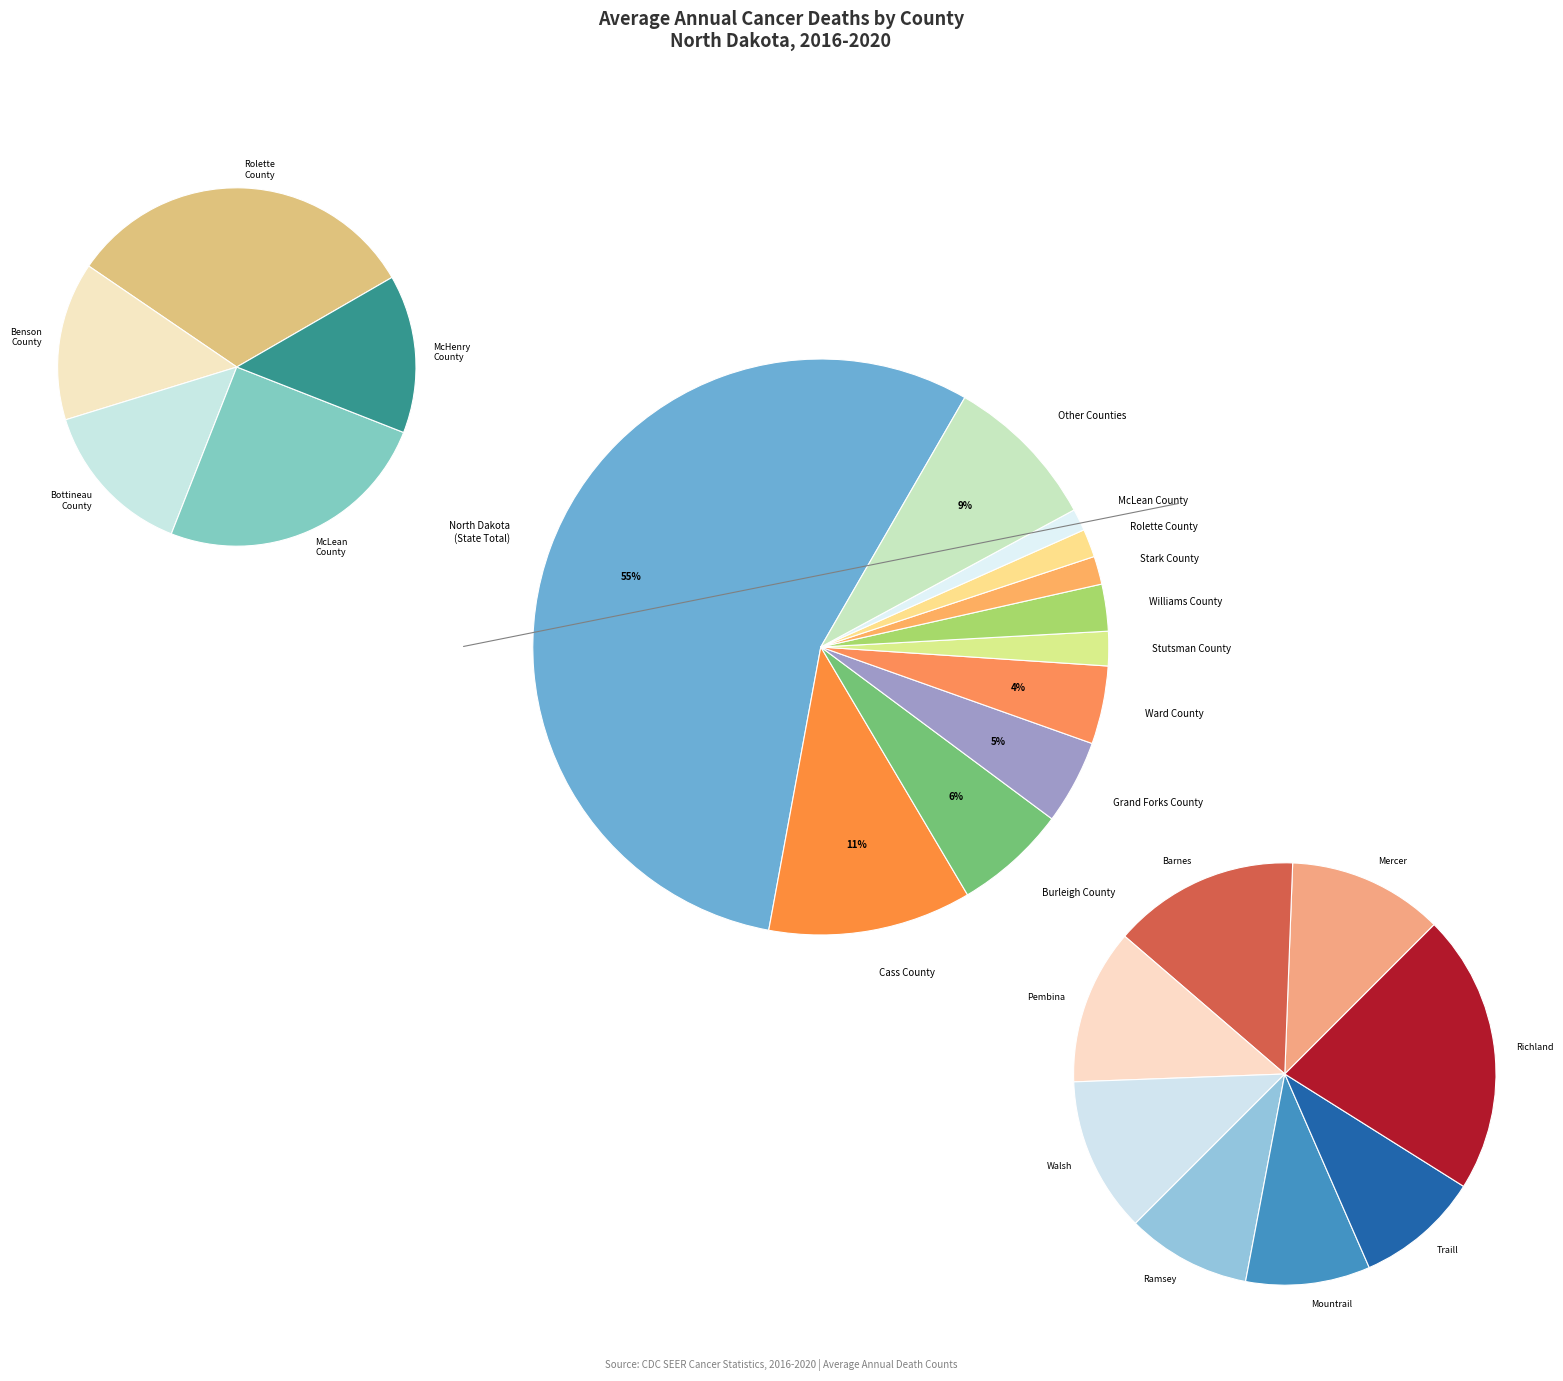

Does North Dakota account for over 50% of the chart?

Yes